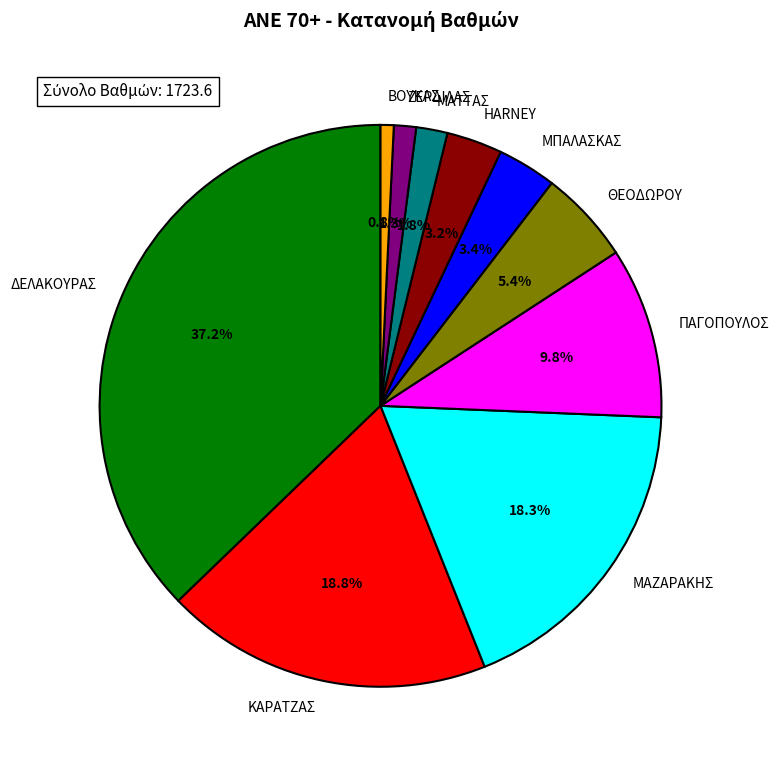

How many slices are in this pie chart?

10